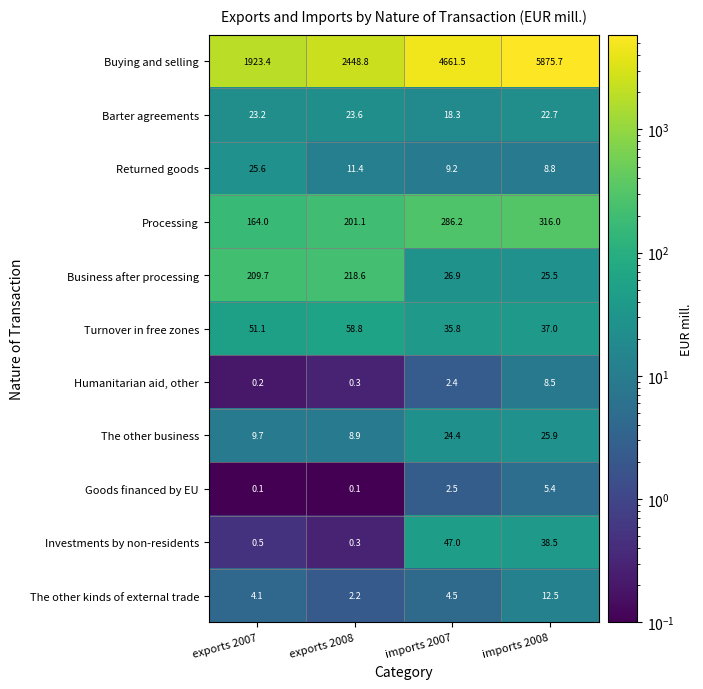

Which series has the largest total across all categories?

Buying and selling